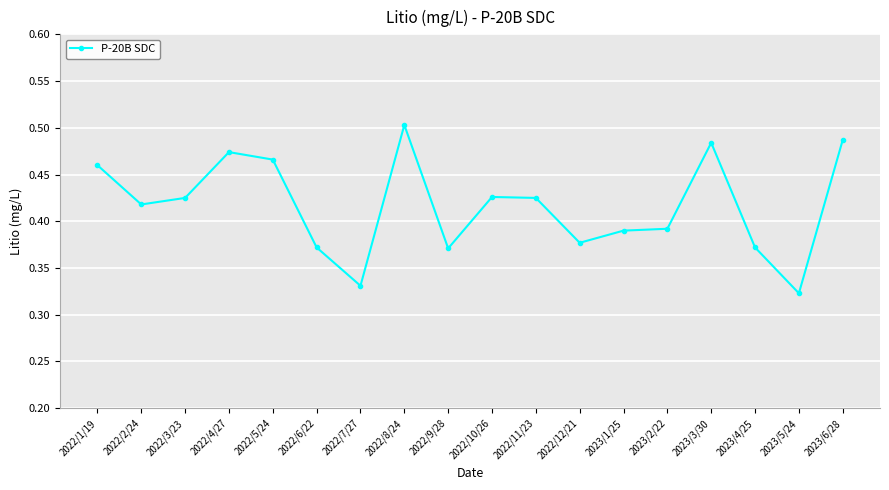

What is the label of the 3rd point from the right?

2023/4/25